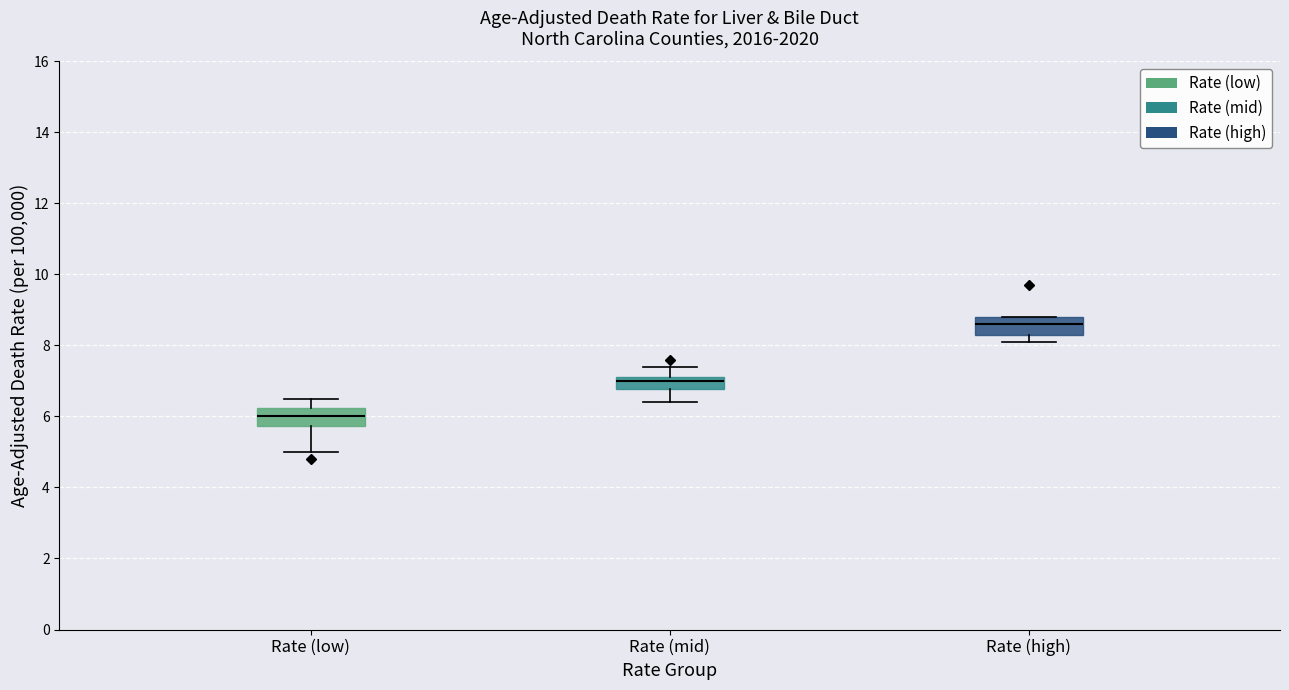

Which box has the lowest median line?

Rate (low)